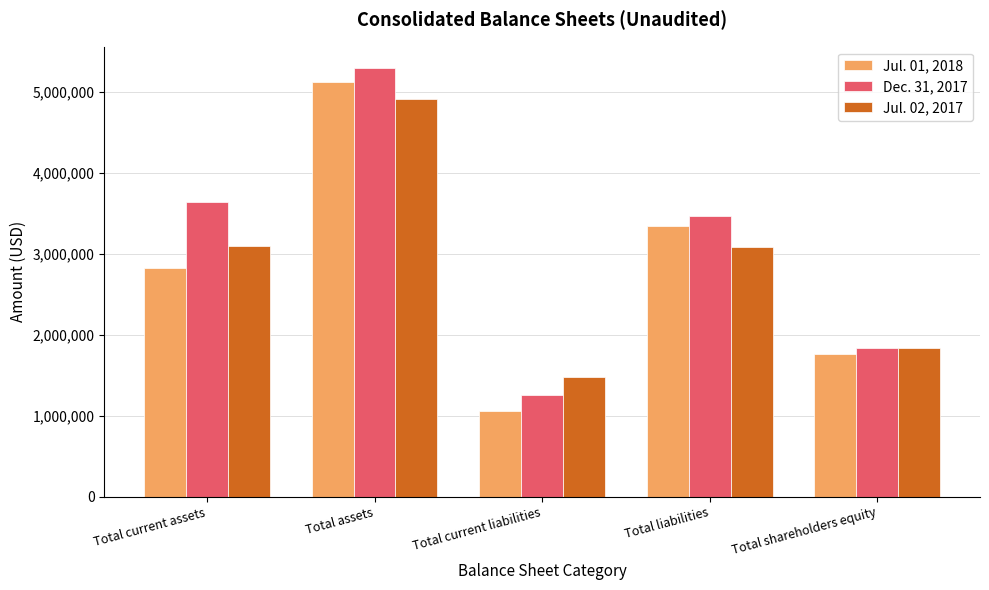

What is the difference between the Jul. 02, 2017 values at Total current liabilities and Total current assets?

1622558